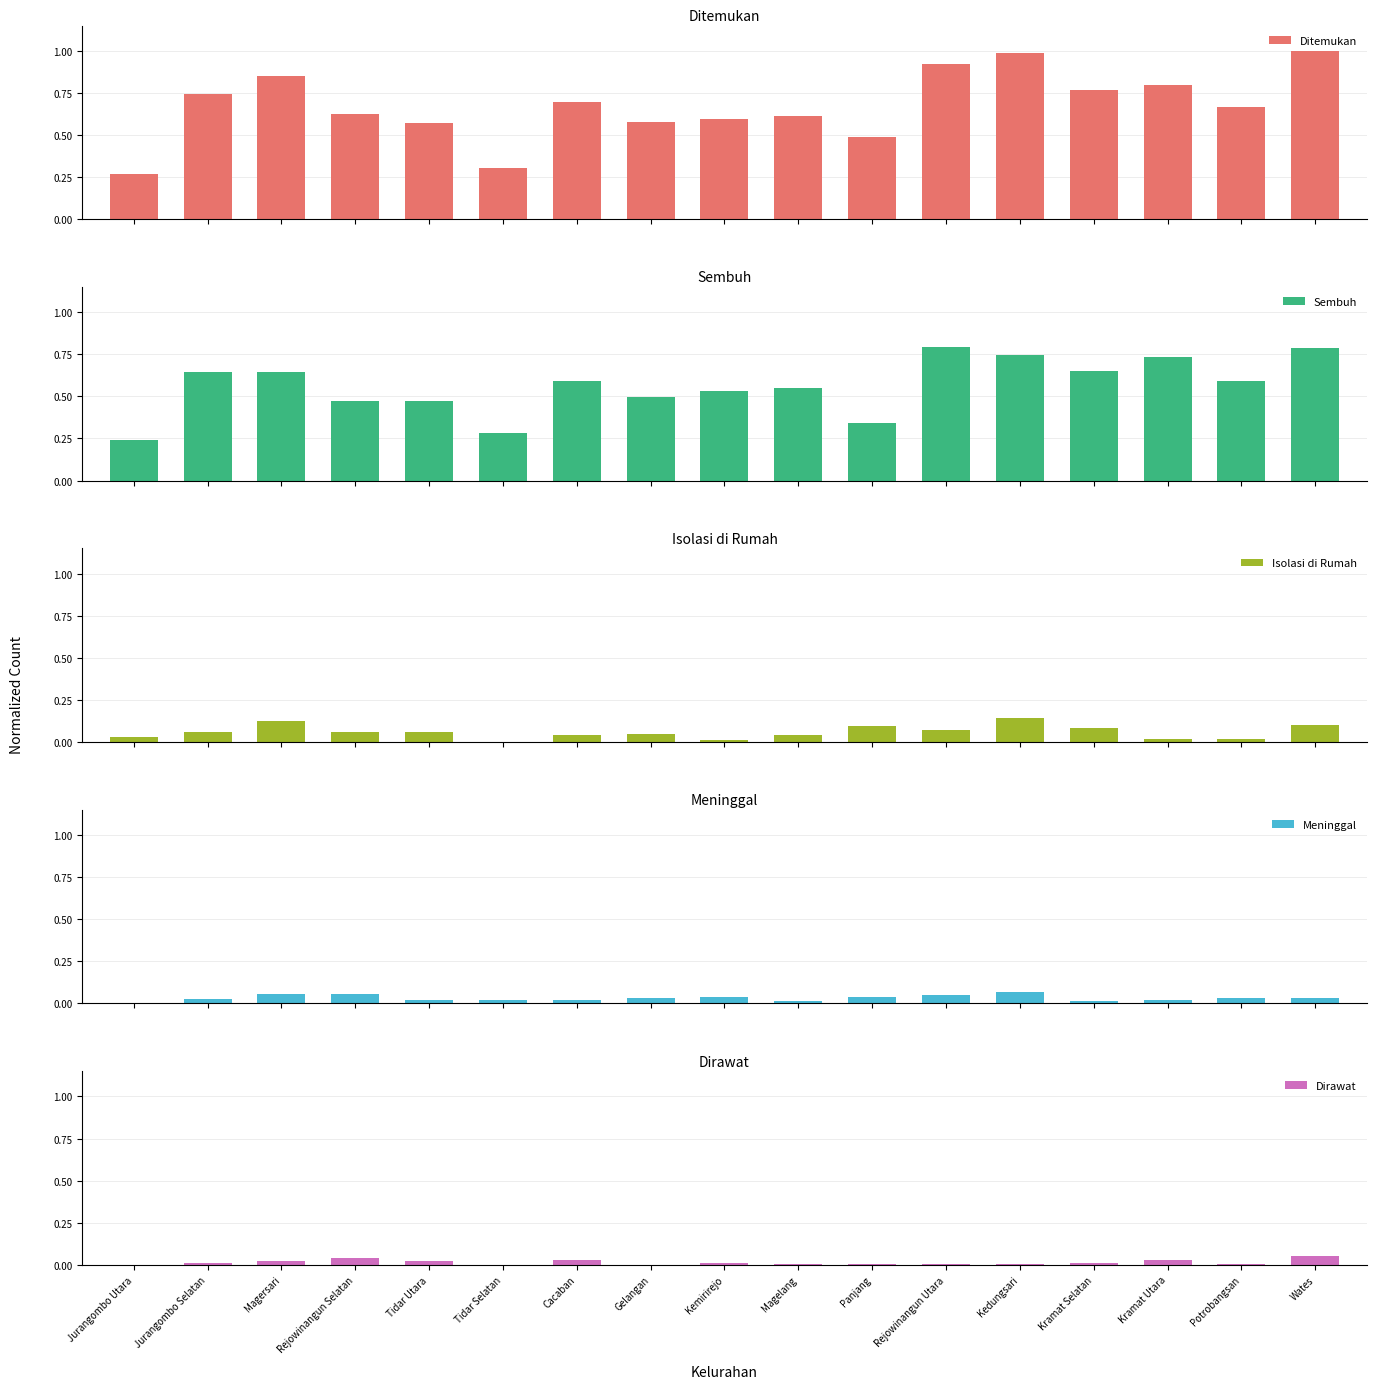

What is the sum of the Isolasi di Rumah values at Magersari and Tidar Selatan?

0.1